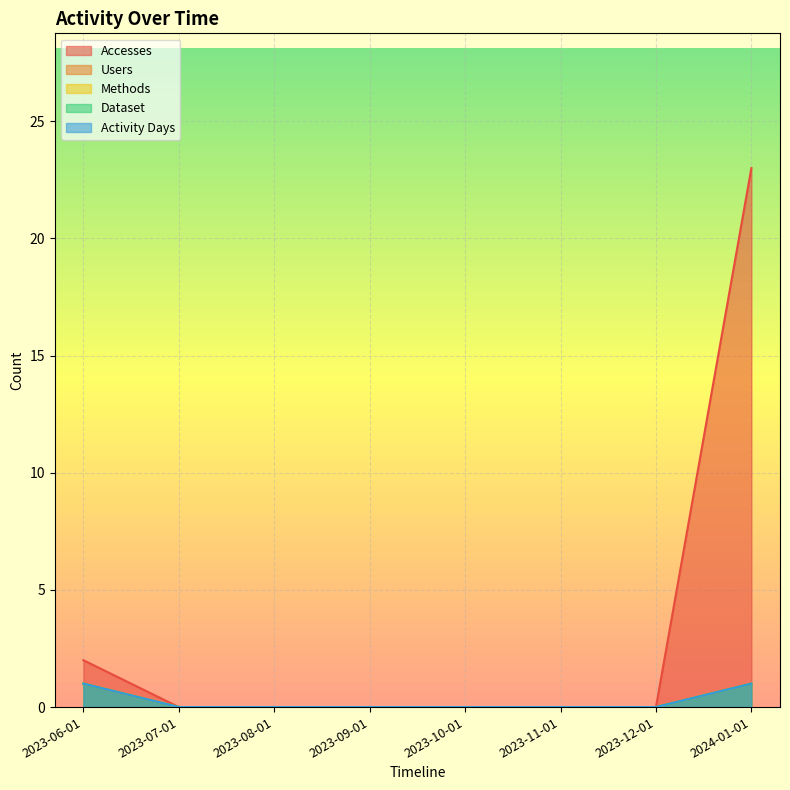

What is the difference between the second highest and minimum values in the Accesses series?

2